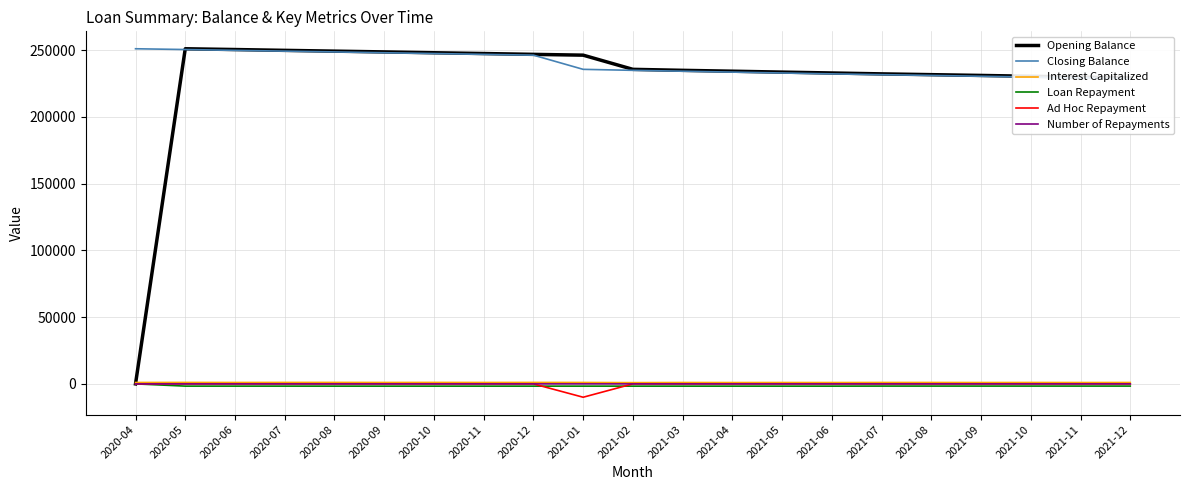

What is the average value of the Loan Repayment series?

-1586.9